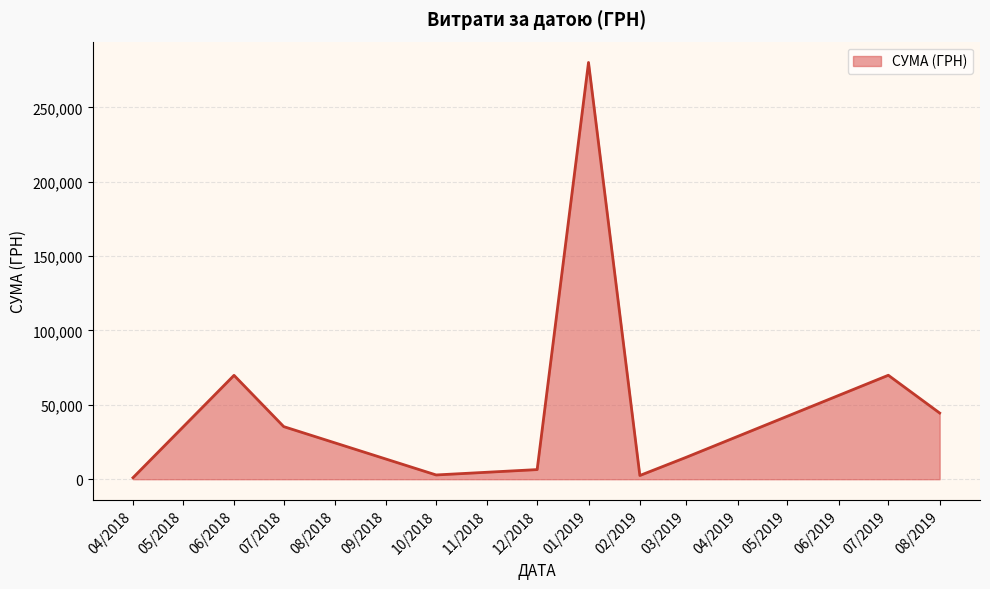

Between 12/2018 and 07/2019, which is larger?

07/2019